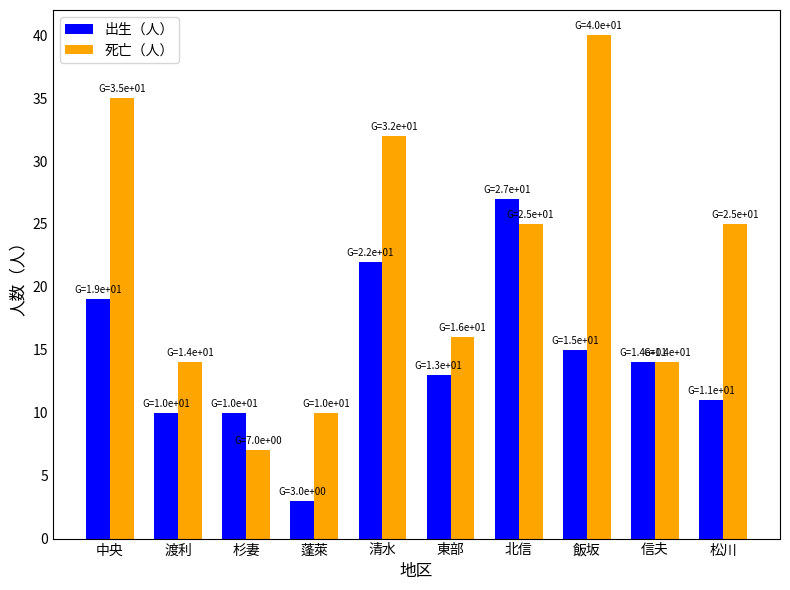

Are the bars grouped side by side (vs. stacked)?

Yes